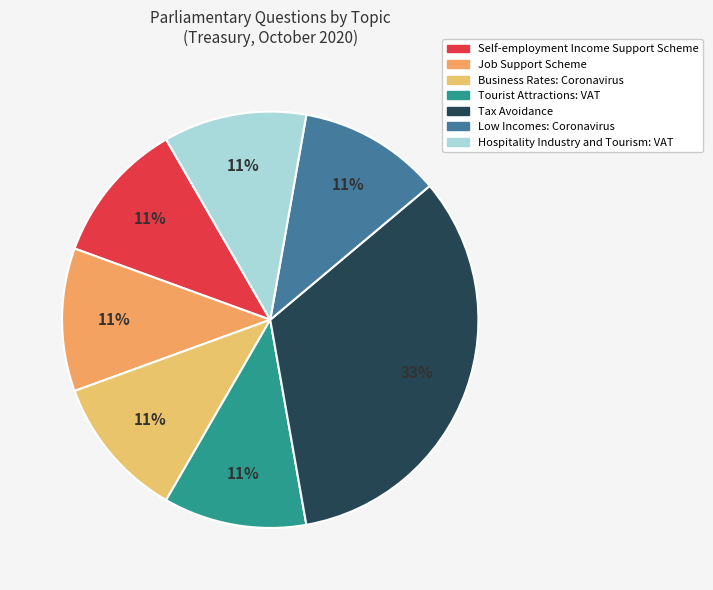

To the nearest percent, what is the combined percentage of Self-employment Income Support Scheme and Tax Avoidance?

44%